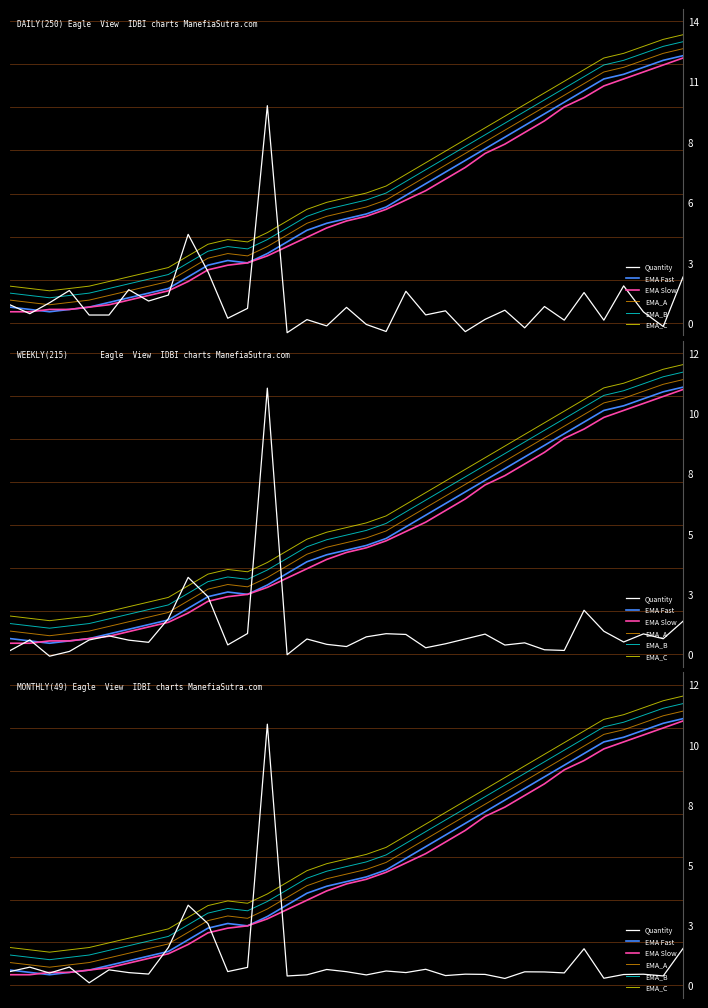

What is the value of the EMA_C point at the 27th from the left?

9.3